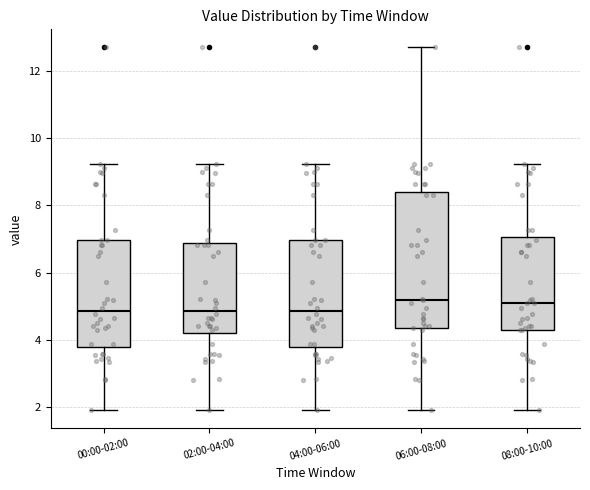

Reading left to right, read every box against the y-axis: the position of its median line, the range the box covers, and the ends of its whiskers. The values are not printed on the chart, so give them approximately, as read against the axis.

00:00-02:00: median 4.8, box 3.8 to 7.0, whiskers 2.0 to 9.2
02:00-04:00: median 4.8, box 4.2 to 6.8, whiskers 2.0 to 9.2
04:00-06:00: median 4.8, box 3.8 to 7.0, whiskers 2.0 to 9.2
06:00-08:00: median 5.2, box 4.4 to 8.4, whiskers 2.0 to 12.8
08:00-10:00: median 5.2, box 4.4 to 7.0, whiskers 2.0 to 9.2